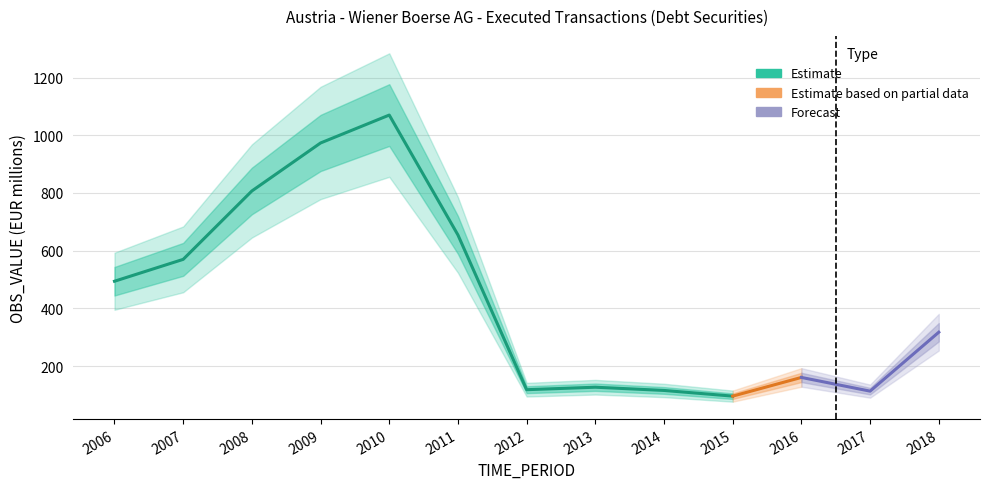

Where is the data nearest to the value 583?

2007